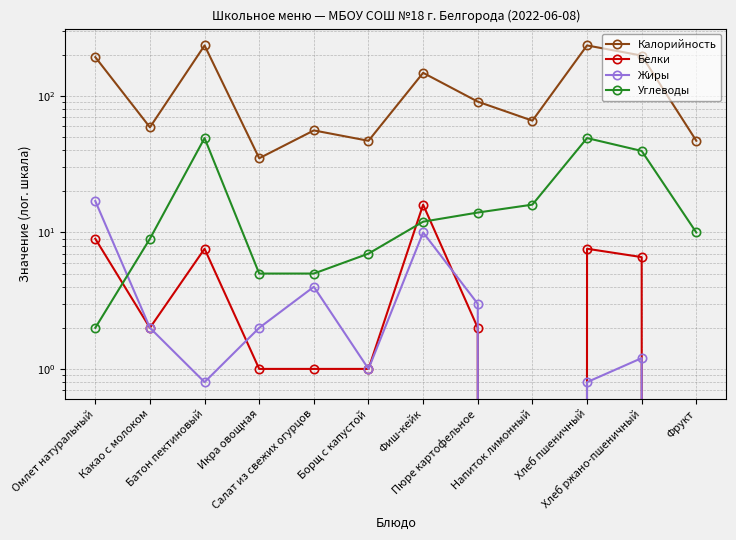

Which series changed the most between Омлет натуральный and Фрукт?

Калорийность